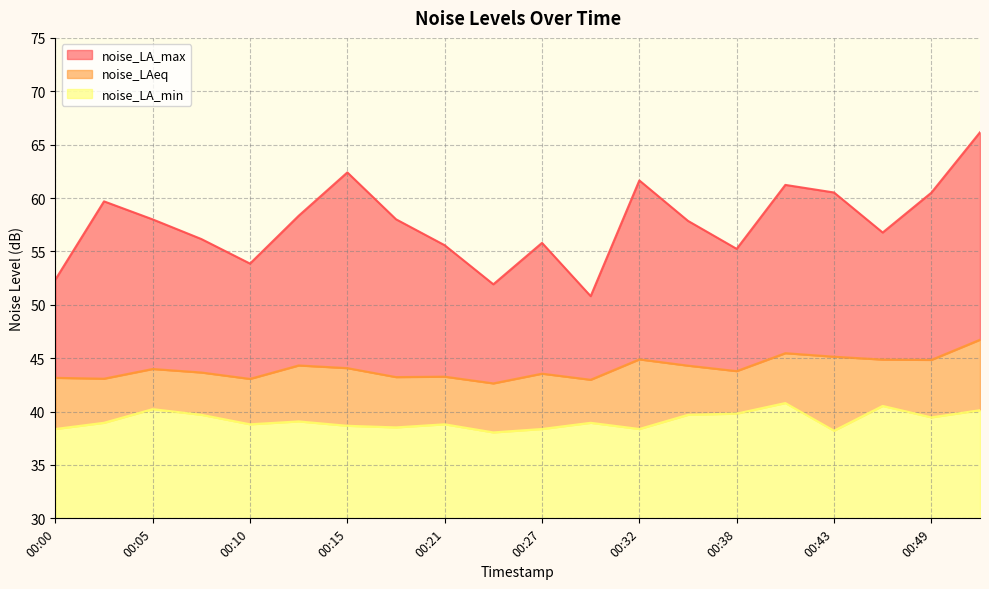

Reading left to right, what are all the values shown in this chart?

noise_LA_max: 00:00=52.4	00:02=59.7	00:05=58.0	00:07=56.2	00:10=53.9	00:13=58.3	00:15=62.4	00:18=58.0	00:21=55.6	00:24=51.9	00:27=55.8	00:29=50.8	00:32=61.6	00:35=57.9	00:38=55.2	00:41=61.2	00:43=60.5	00:46=56.8	00:49=60.5	00:52=66.2
noise_LAeq: 00:00=43.2	00:02=43.1	00:05=44.0	00:07=43.7	00:10=43.1	00:13=44.3	00:15=44.1	00:18=43.2	00:21=43.3	00:24=42.6	00:27=43.5	00:29=43.0	00:32=44.9	00:35=44.3	00:38=43.8	00:41=45.5	00:43=45.1	00:46=44.9	00:49=44.8	00:52=46.7
noise_LA_min: 00:00=38.4	00:02=39.0	00:05=40.2	00:07=39.7	00:10=38.8	00:13=39.1	00:15=38.7	00:18=38.5	00:21=38.8	00:24=38.0	00:27=38.4	00:29=39.0	00:32=38.4	00:35=39.7	00:38=39.8	00:41=40.8	00:43=38.2	00:46=40.5	00:49=39.5	00:52=40.1